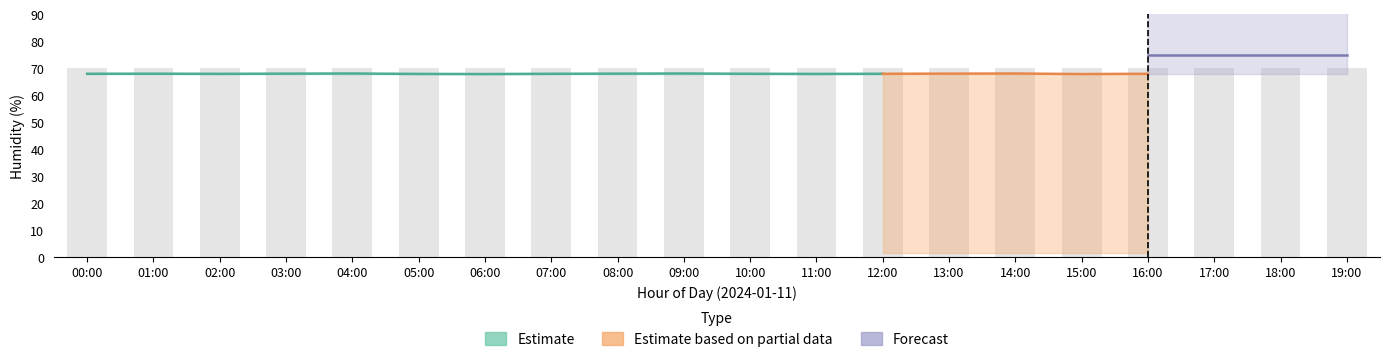

What is the label of the 14th bar from the left?

13:00